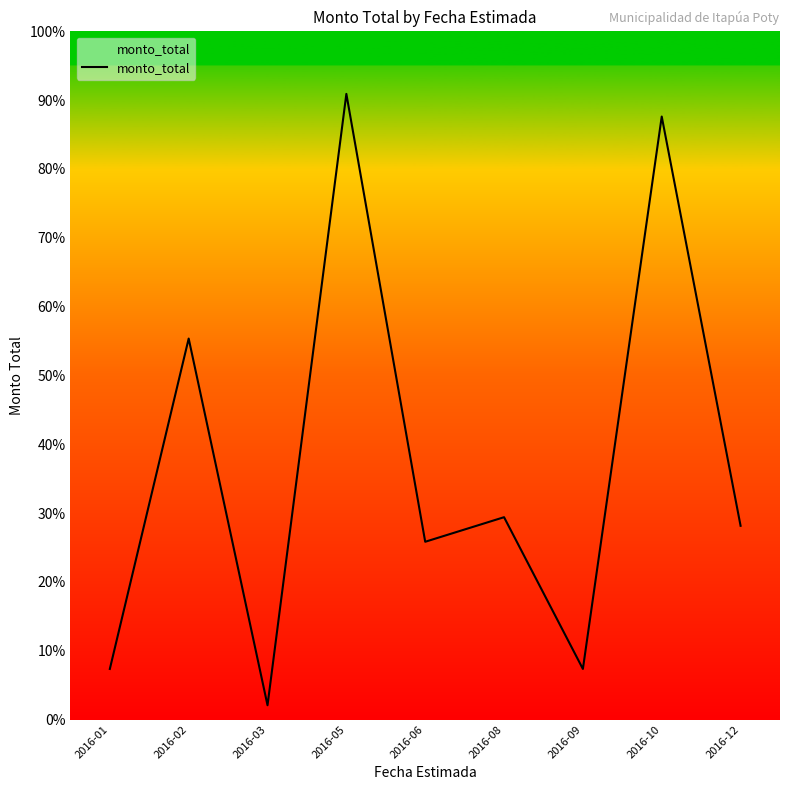

Does the chart display data point markers on the line(s)?

No